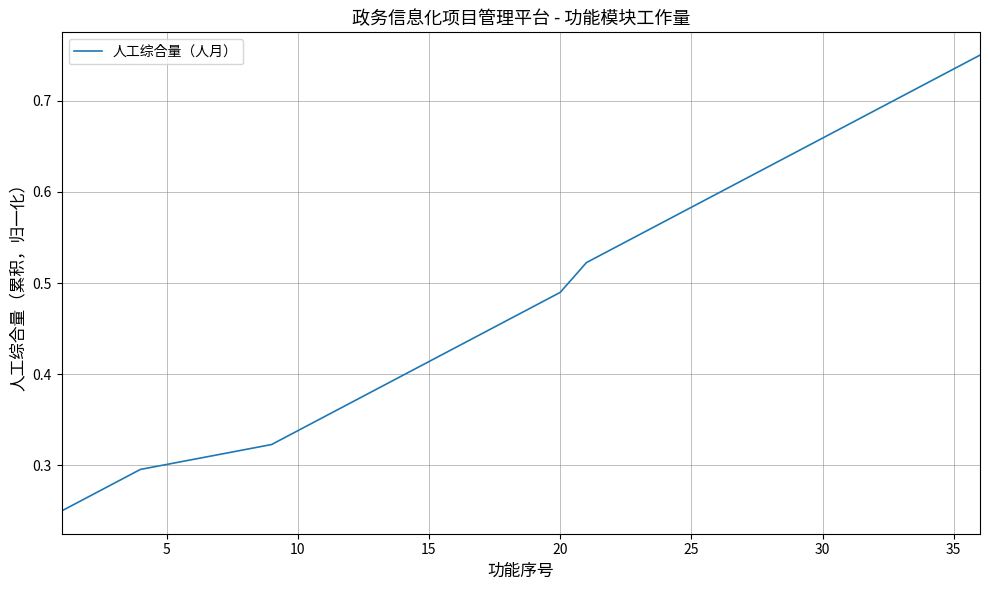

True or false: the data shows 0.2 at 30.

False